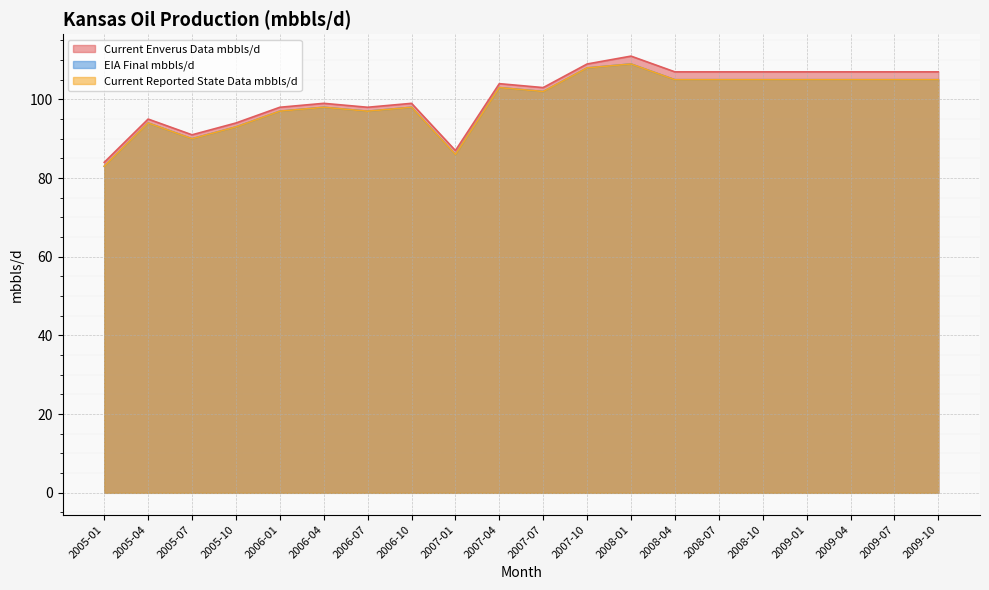

Rank the series at 2005-04 from highest to lowest value.

Current Enverus Data mbbls/d, EIA Final mbbls/d, Current Reported State Data mbbls/d